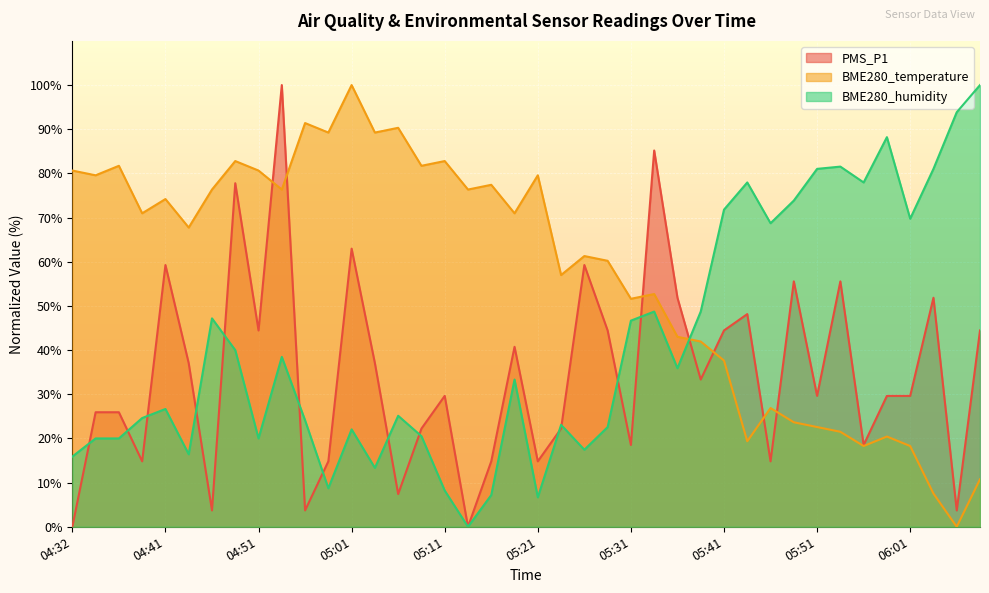

Which has a higher value, 05:51 or 04:51?

04:51